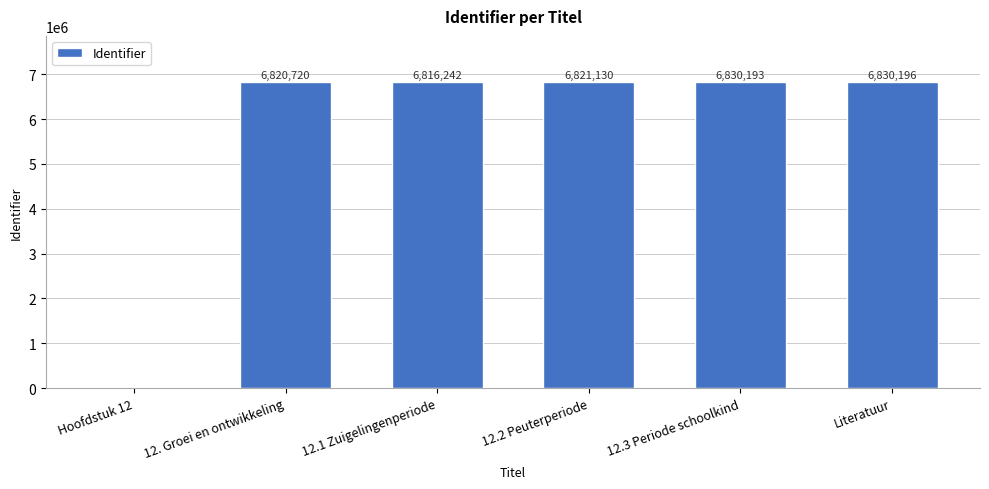

What is the greatest value displayed?

6830196